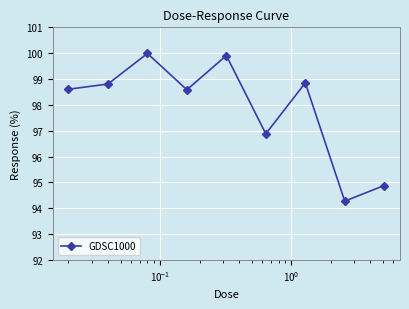

What is the value of the 6th point from the left?

96.9